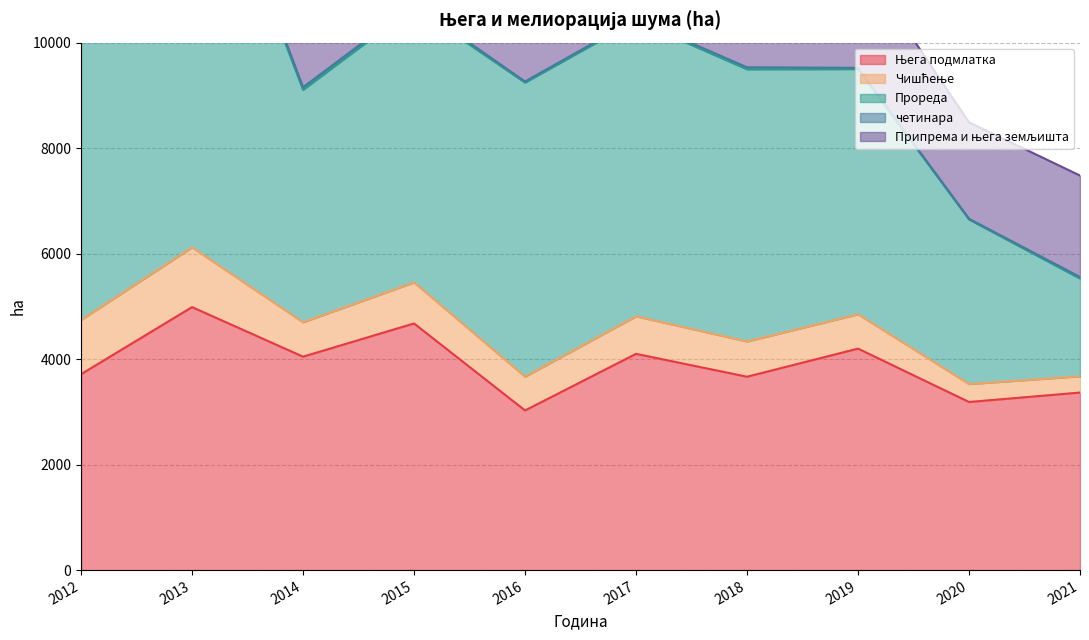

Reading right to left, extract all data points from this chart.

Њега подмлатка: 3366	3187	4199	3666	4100	3027	4676	4046	4986	3714
Чишћење: 308	340	651	668	711	640	778	652	1132	1029
Прореда: 1854	3121	4649	5161	5608	5576	5227	4407	8516	6890
четинара: 29	13	23	38	28	20	48	49	69	42
Припрема и њега земљишта: 1923	1828	2104	1545	1542	942	1494	1236	1148	950